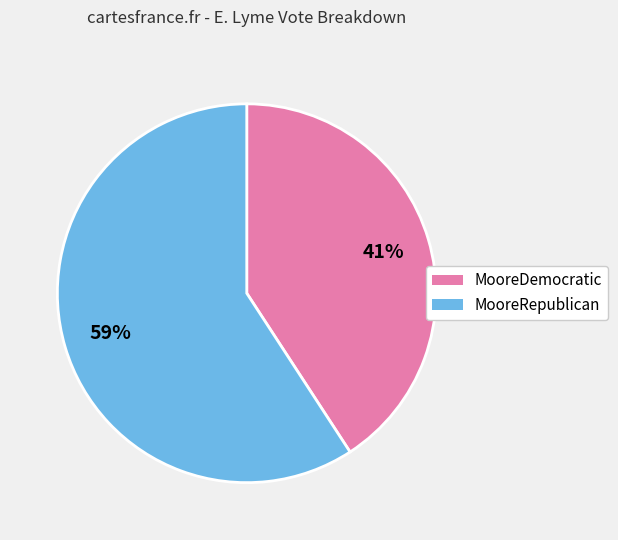

Do MooreRepublican and MooreDemocratic together represent more than half of the pie?

Yes